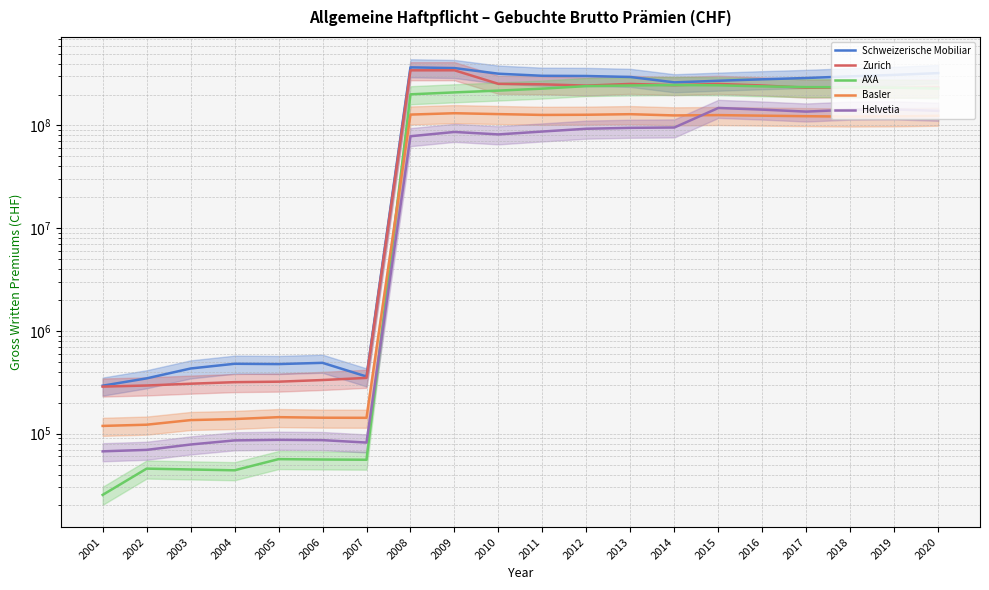

True or false: AXA and Schweizerische Mobiliar cross at least once.

False